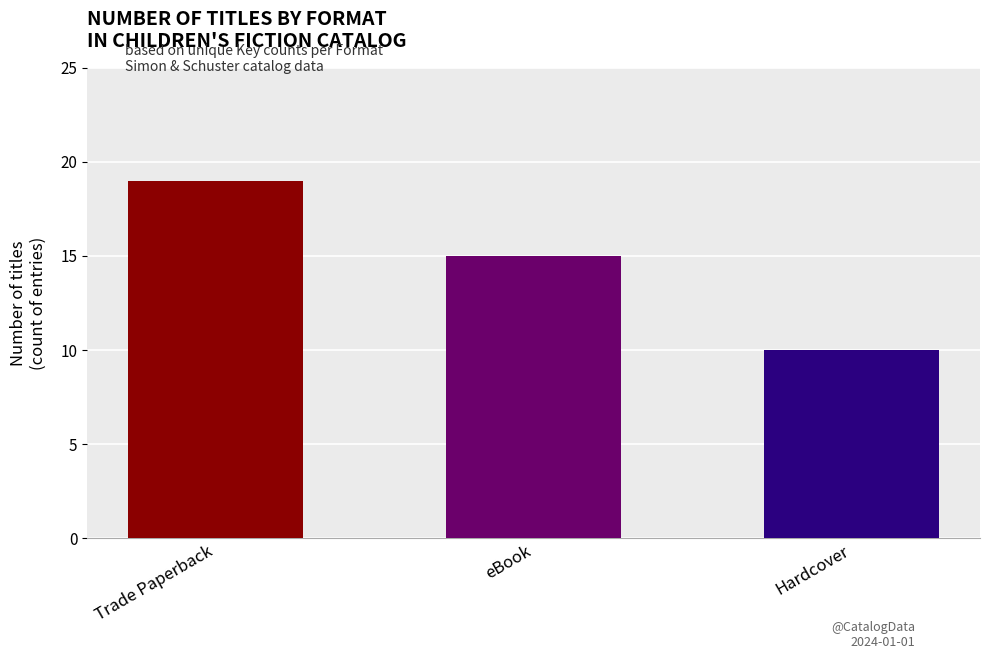

What is the value of the 2nd bar from the left?

15